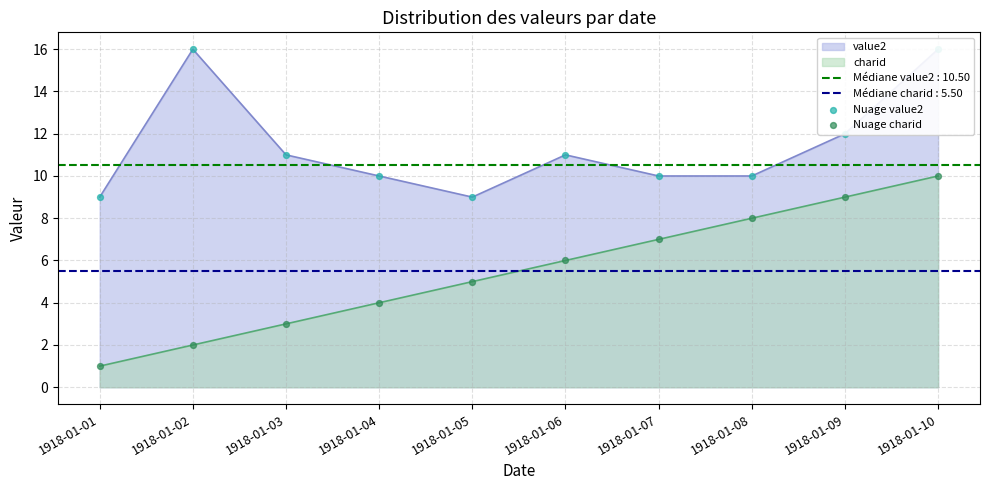

At how many categories does at least one series exceed 12?

2